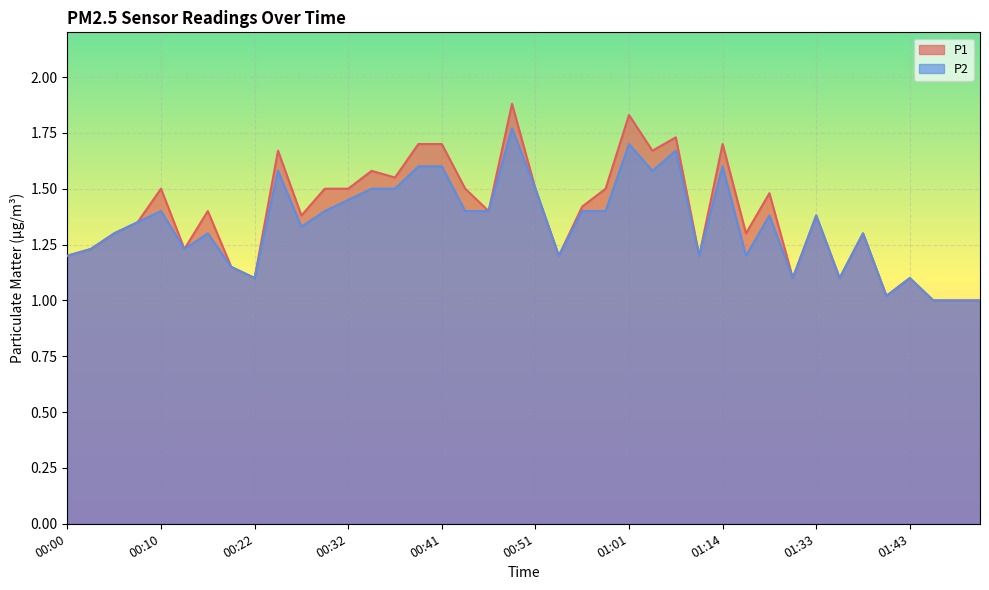

How many lines are shown in the chart?

2